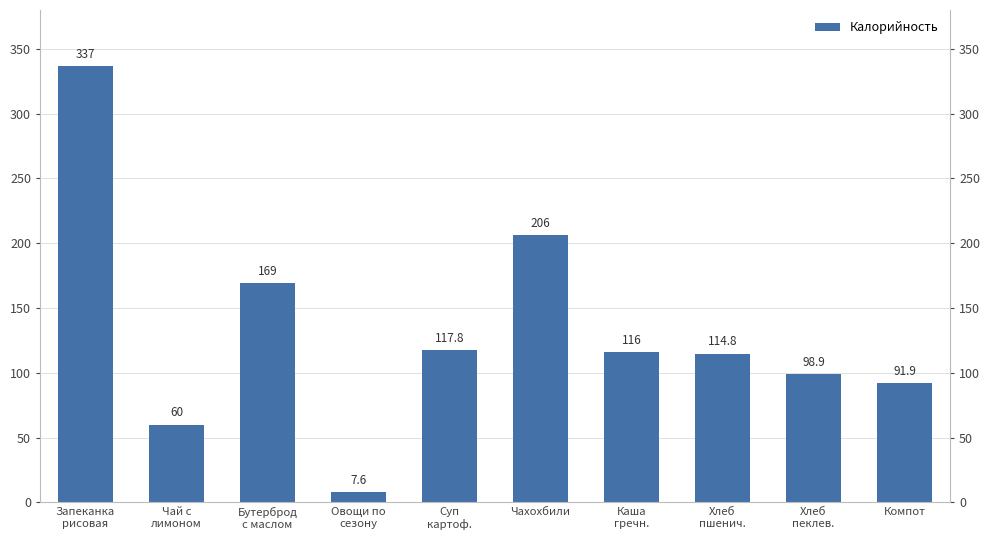

What is the sum of all values?

1319.0